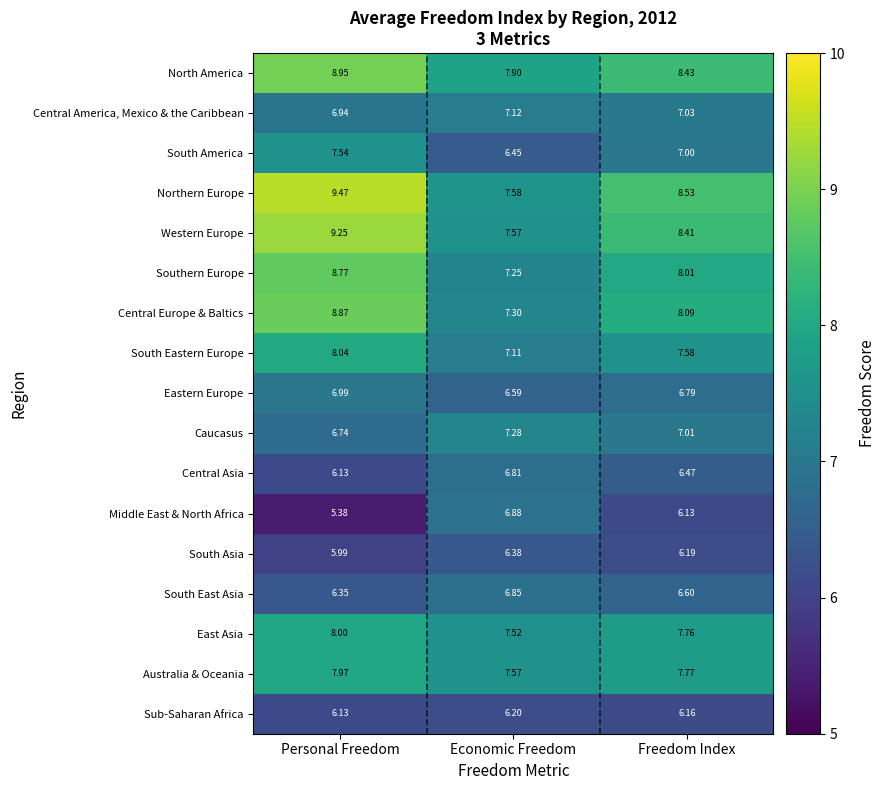

What is the minimum value shown in the chart?

5.4